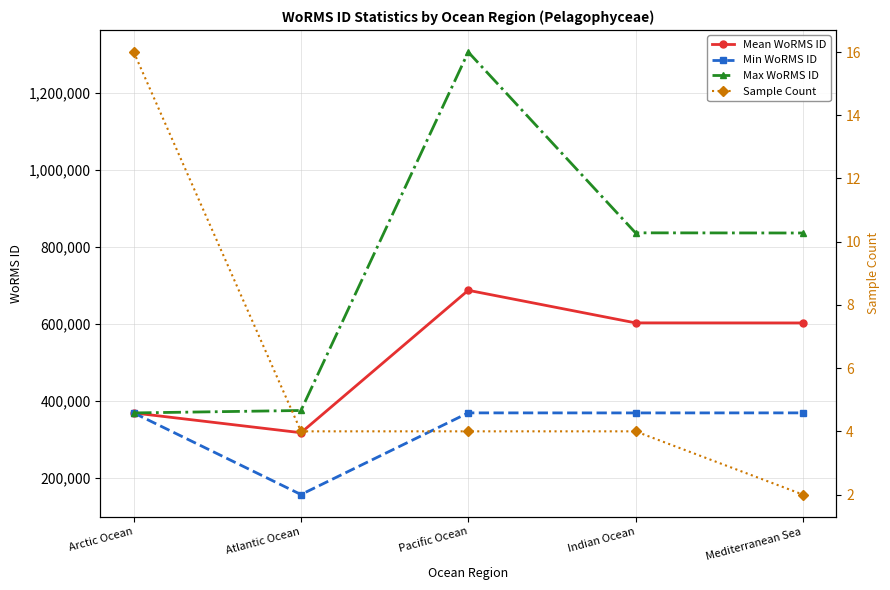

How many values in the Min WoRMS ID series are below 369378?

2